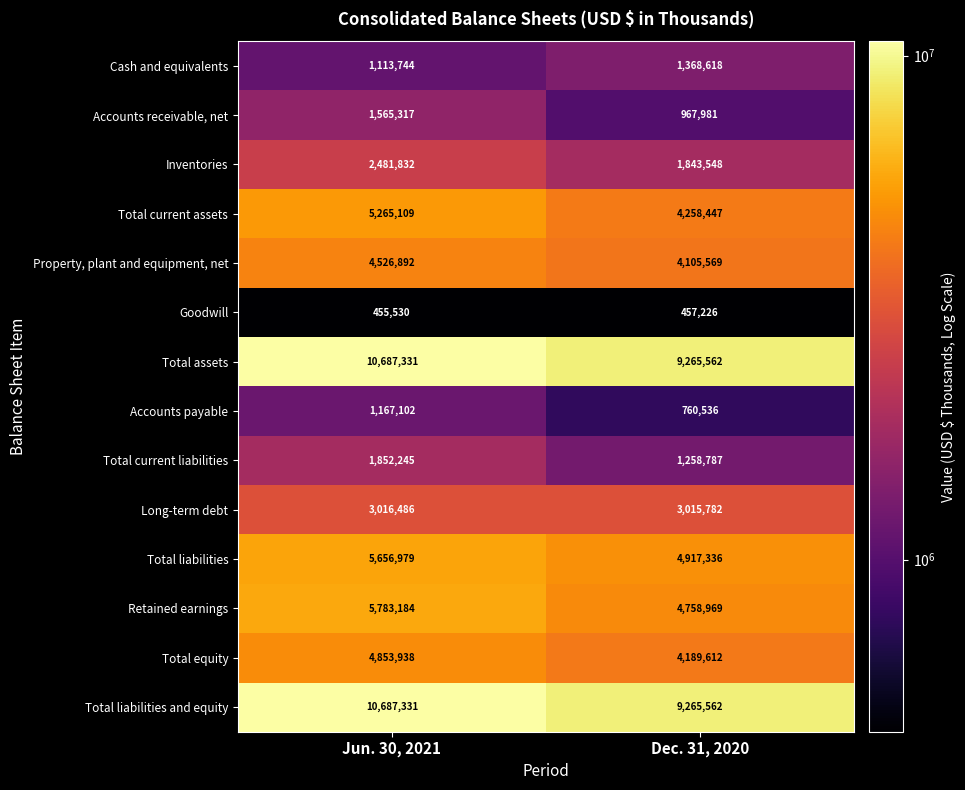

What is the difference between the highest and lowest values at Jun. 30, 2021?

10231801